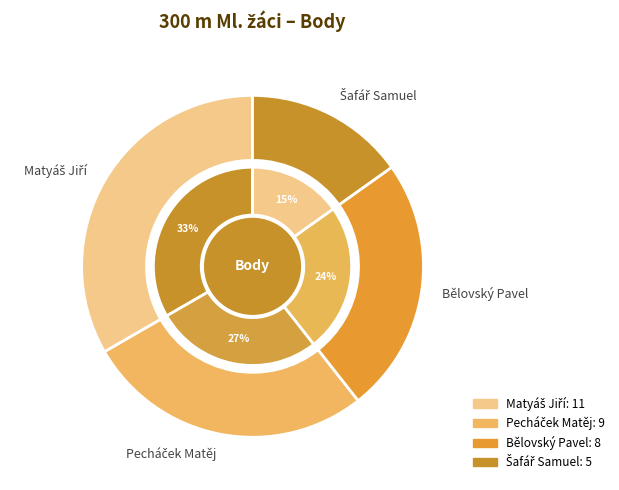

To the nearest percent, what percentage of the pie is Bělovský Pavel?

24%